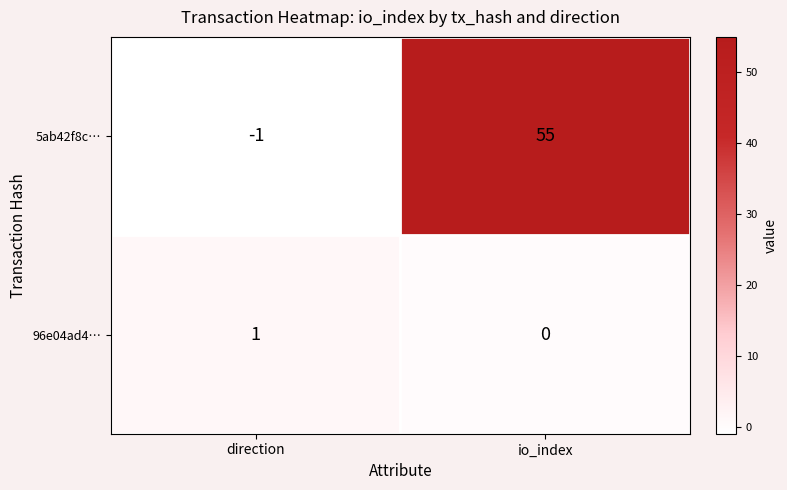

At which label is 96e04ad4… closest to 0?

io_index